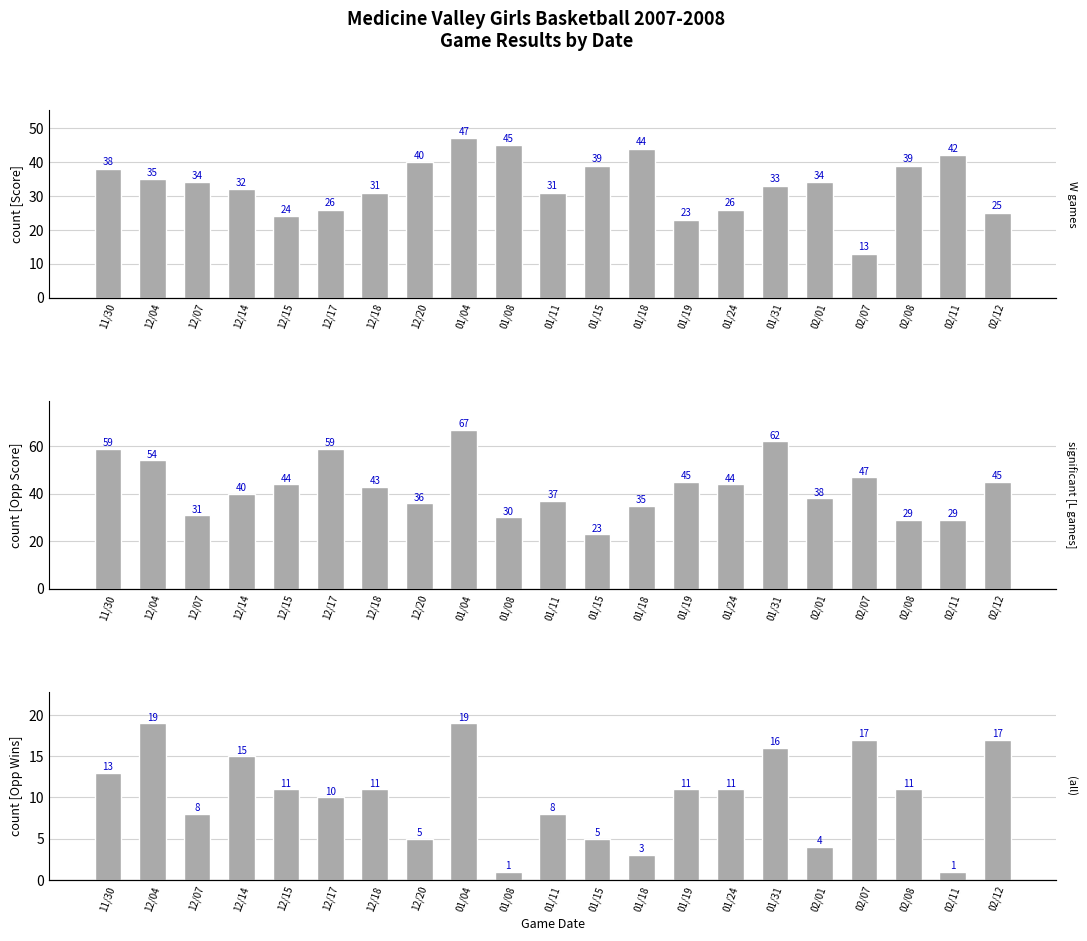

At which label is Team Score closest to 30?

12/18